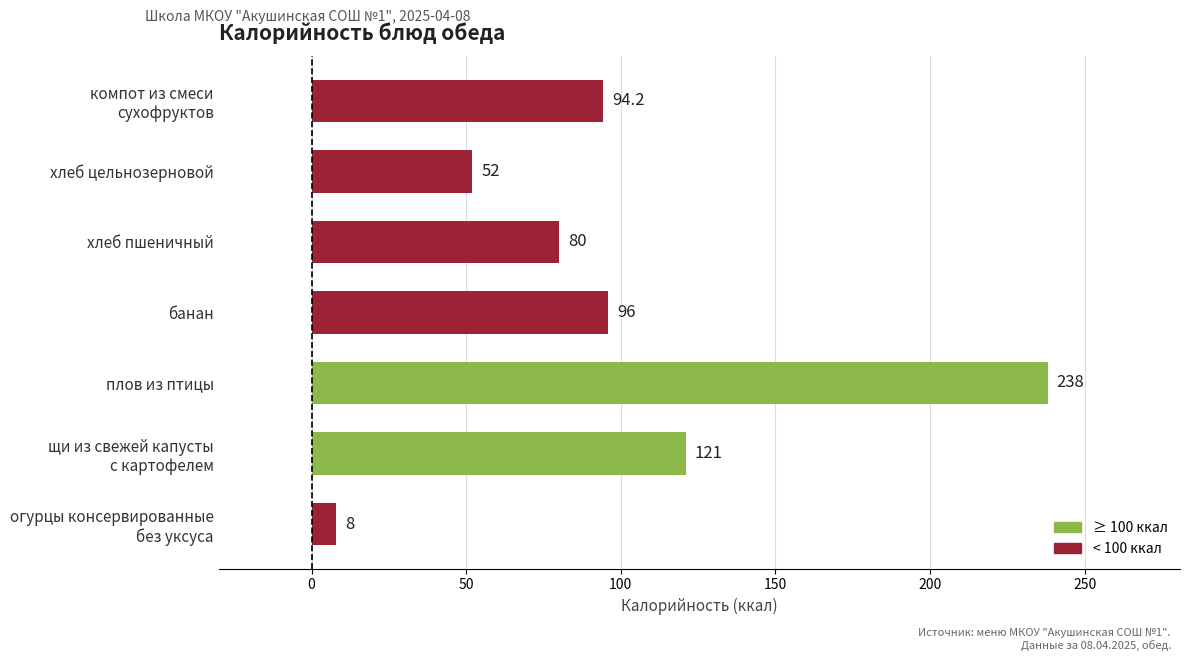

How many values are between 52 and 121?

5